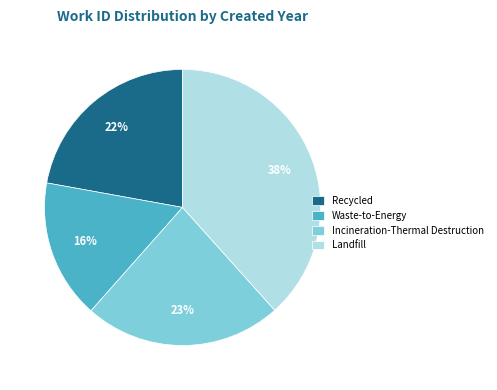

Is it true that Recycled is 37% of the pie?

False